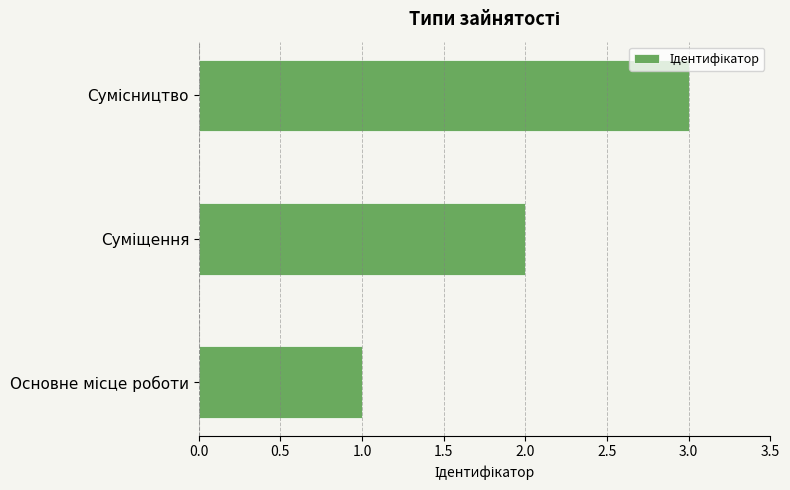

What is the difference between the maximum and minimum values?

2